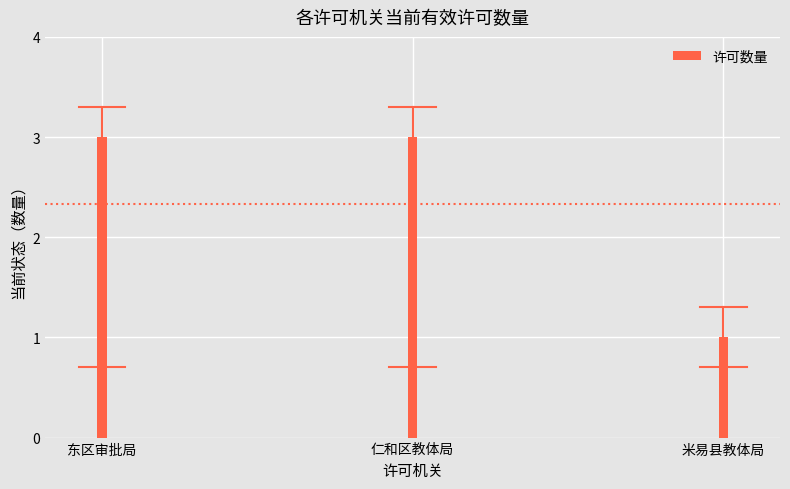

The value at 东区审批局 is 1. True or false?

False